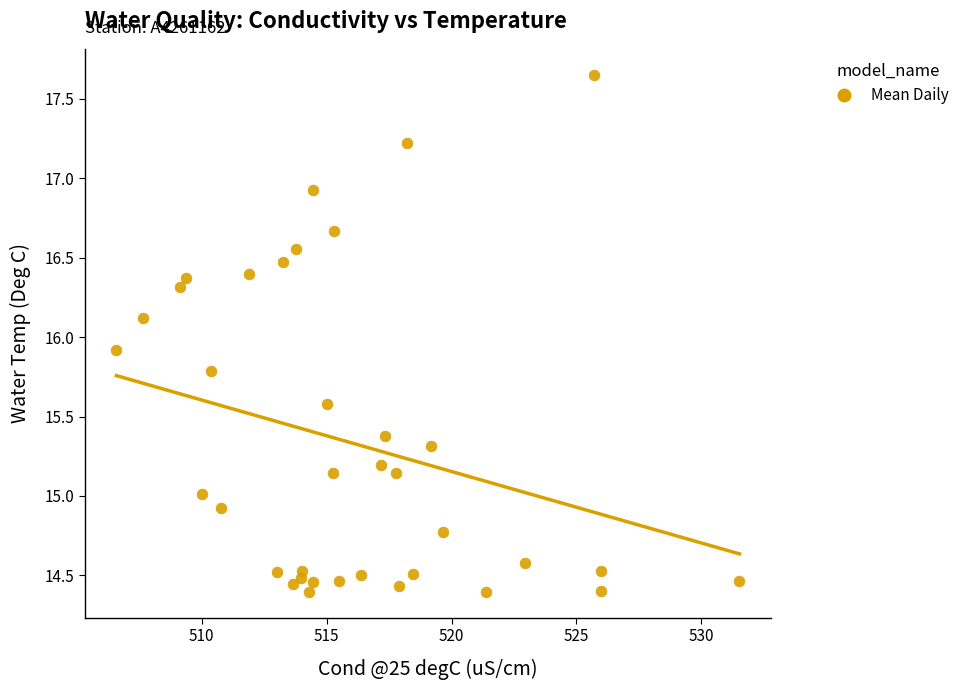

What is the range of X values (max minus min)?

24.9